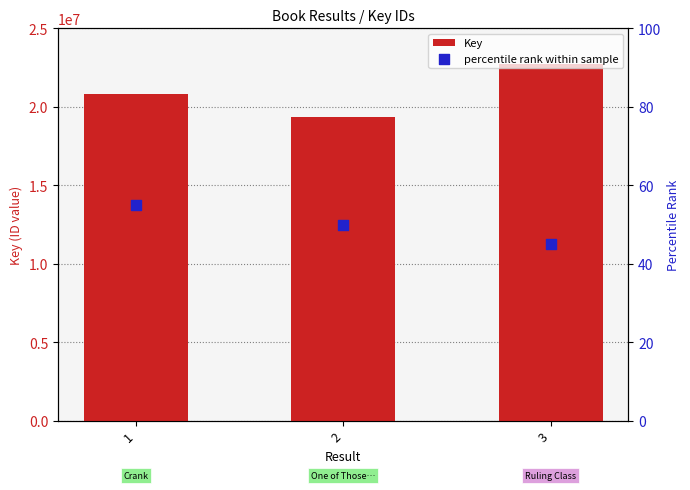

Which series has the largest total across all categories?

Key